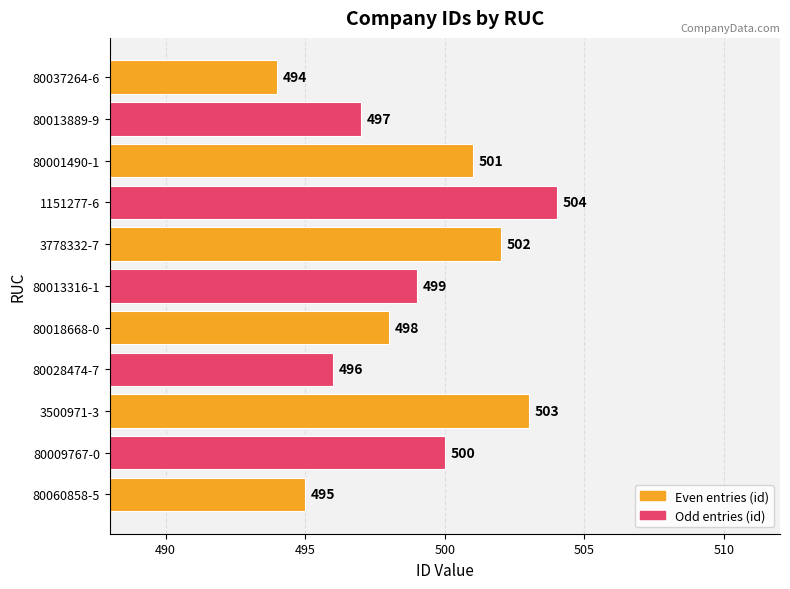

Are the bars horizontal?

Yes